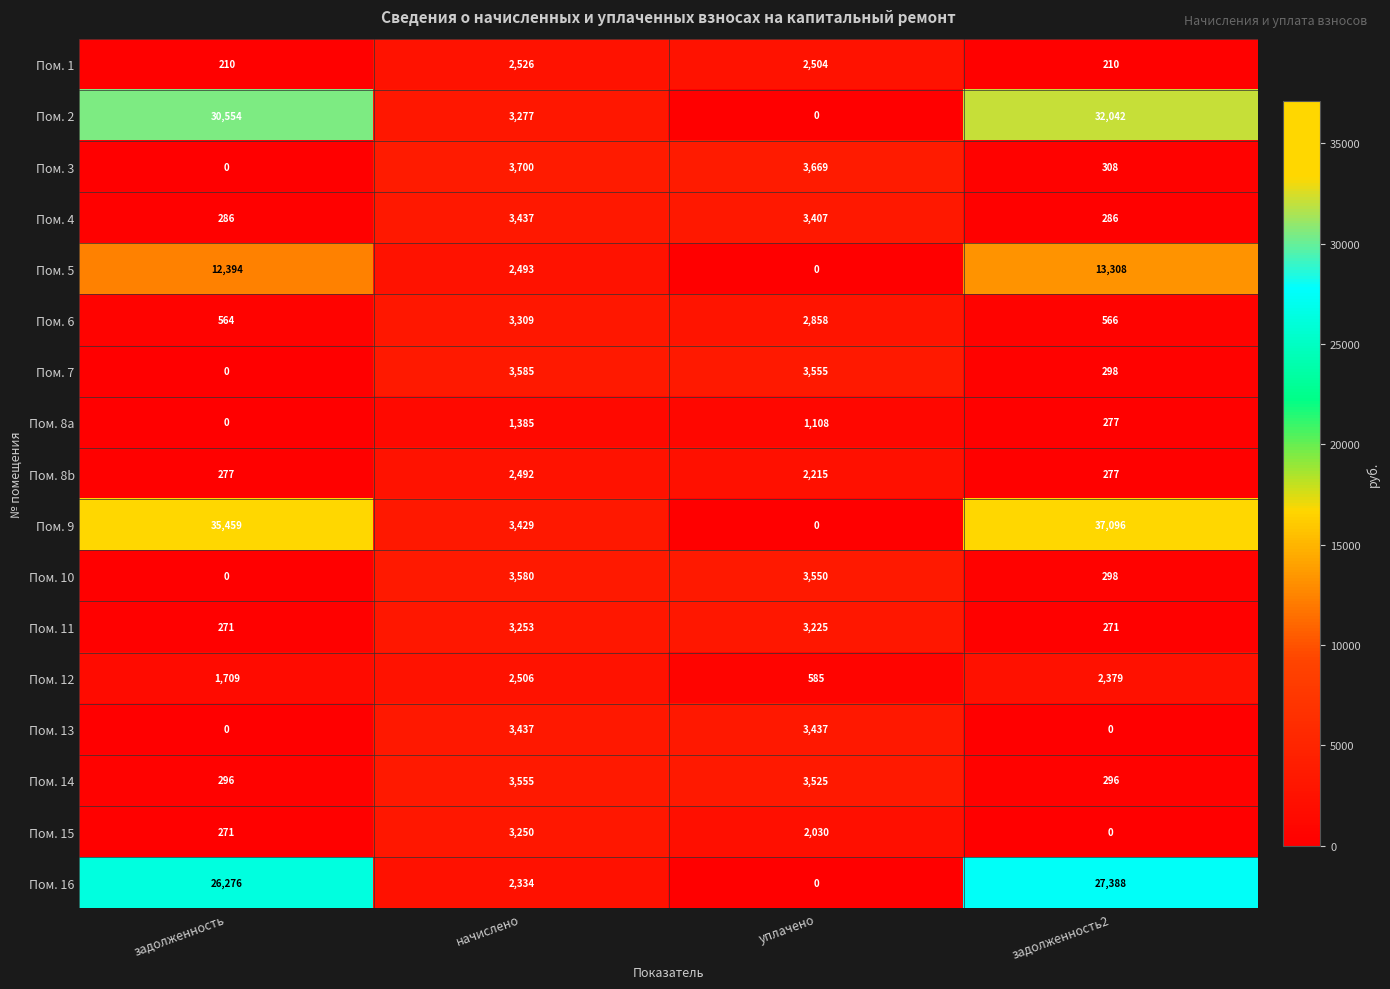

Which series has the widest spread of values?

Пом. 9